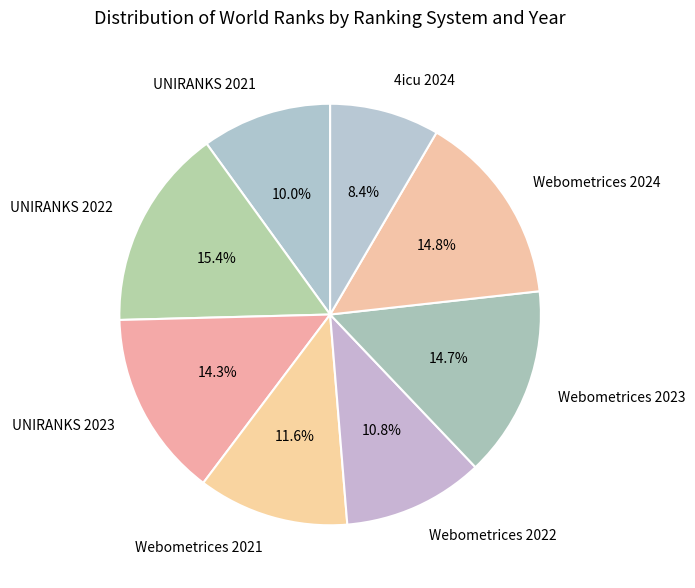

To the nearest percent, what is the average slice percentage?

12%